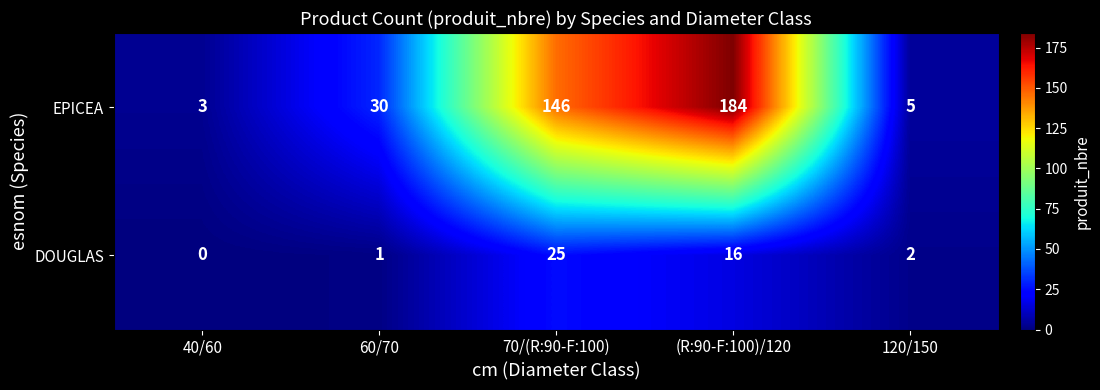

At how many categories does at least one series exceed 1?

5